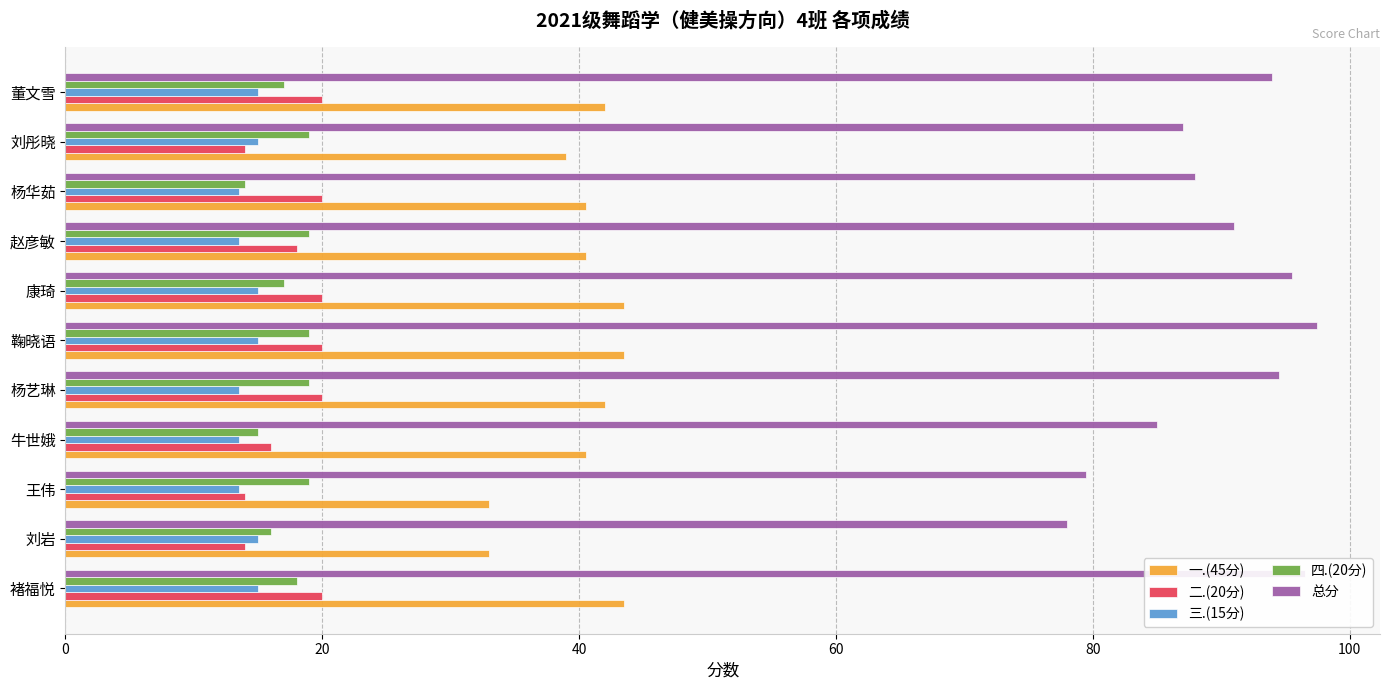

What is the spread (max minus min) of values at 褚福悦?

81.5